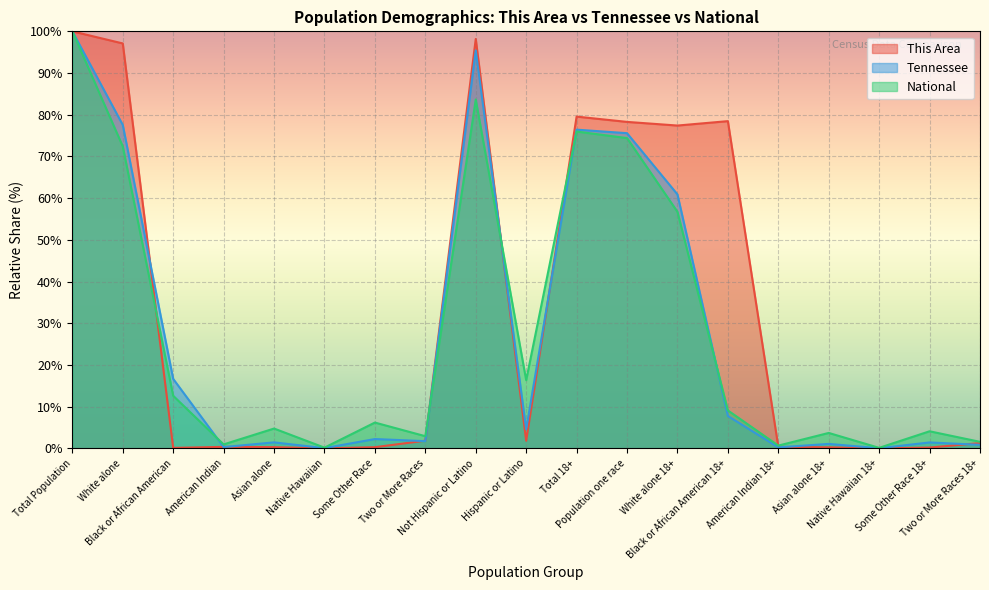

Reading left to right, extract all data points from this chart.

This Area: 100.0	97.1	0.1	0.4	0.3	0.0	0.3	1.8	98.2	1.8	79.6	78.3	77.4	78.5	0.4	0.2	0.0	0.2	1.3
Tennessee: 100.0	77.6	16.7	0.3	1.4	0.1	2.2	1.7	95.4	4.6	76.4	75.6	60.9	7.8	0.2	1.1	0.0	1.4	0.8
National: 100.0	72.4	12.6	0.9	4.8	0.2	6.2	2.9	83.7	16.3	76.0	74.4	56.7	9.1	0.7	3.7	0.1	4.1	1.6